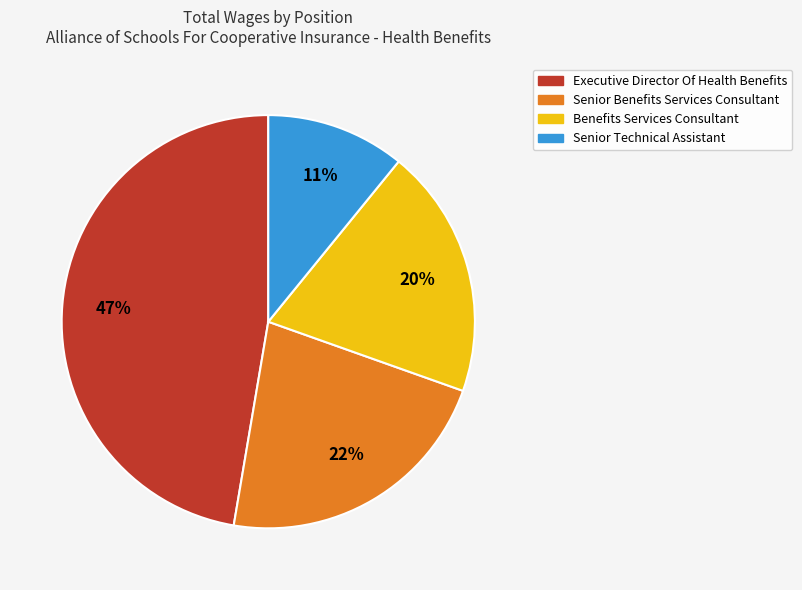

To the nearest percent, what percentage of the pie is Senior Benefits Services Consultant?

22%